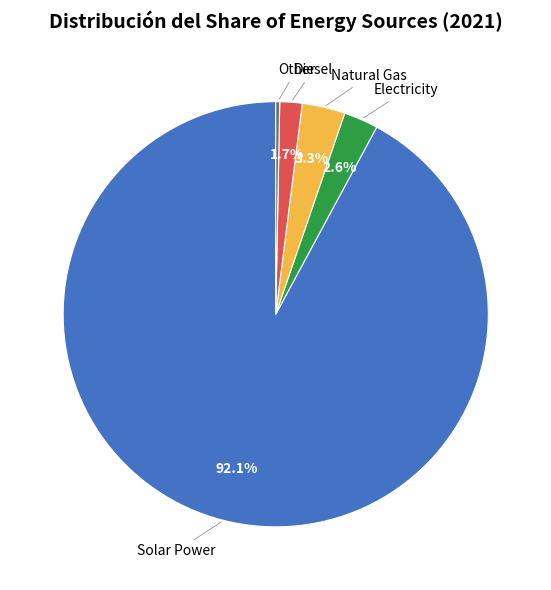

Does any single category account for the majority?

Yes